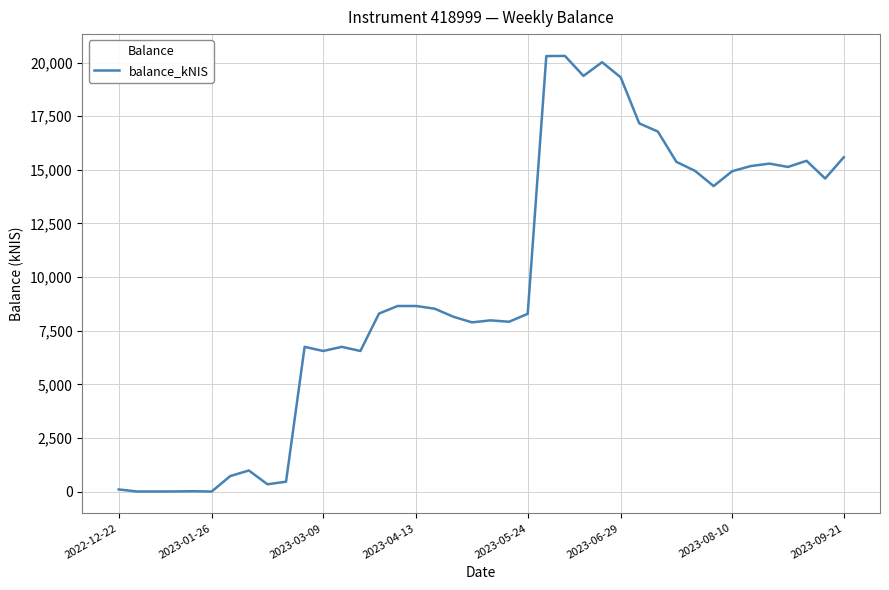

Does the chart have visible grid lines?

Yes